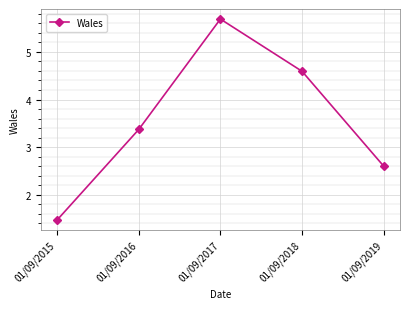

How many points are higher than both their immediate neighbors (excluding endpoints)?

1